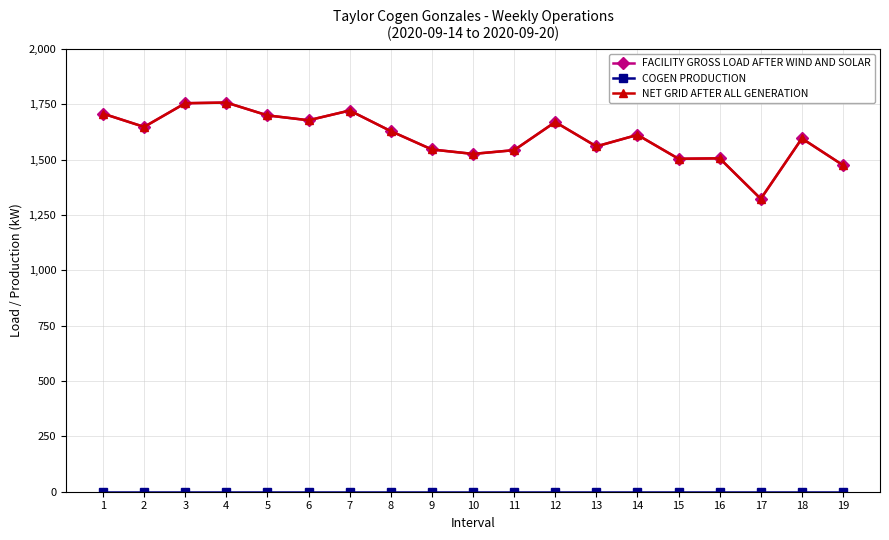

At which label does NET GRID AFTER ALL GENERATION reach its peak?

4